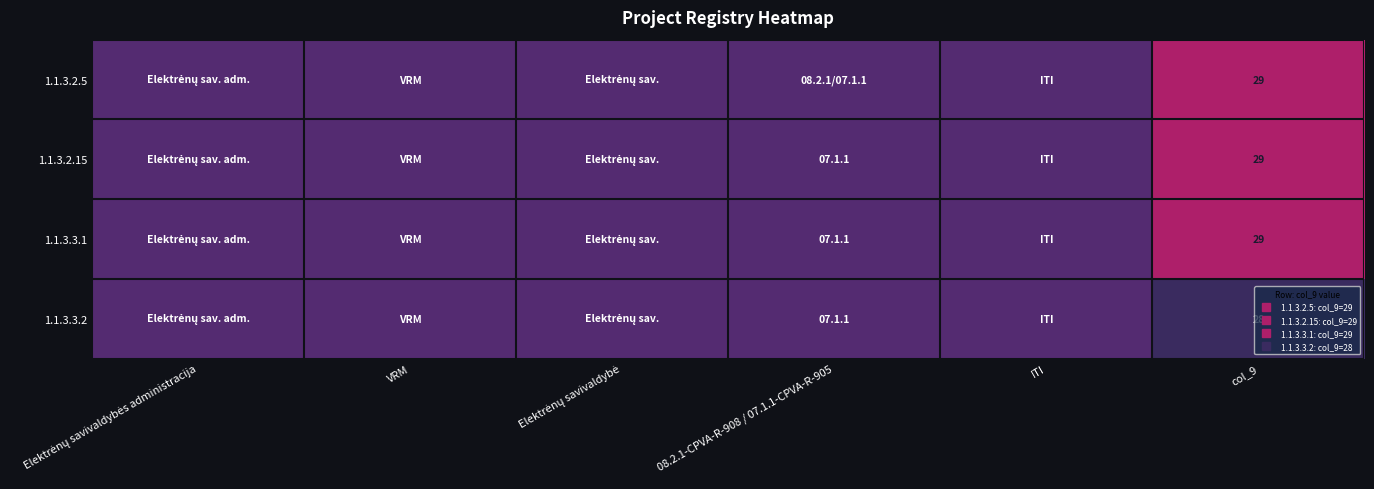

True or false: 1.1.3.3.2 has a value of 0.7 at ITI.

False